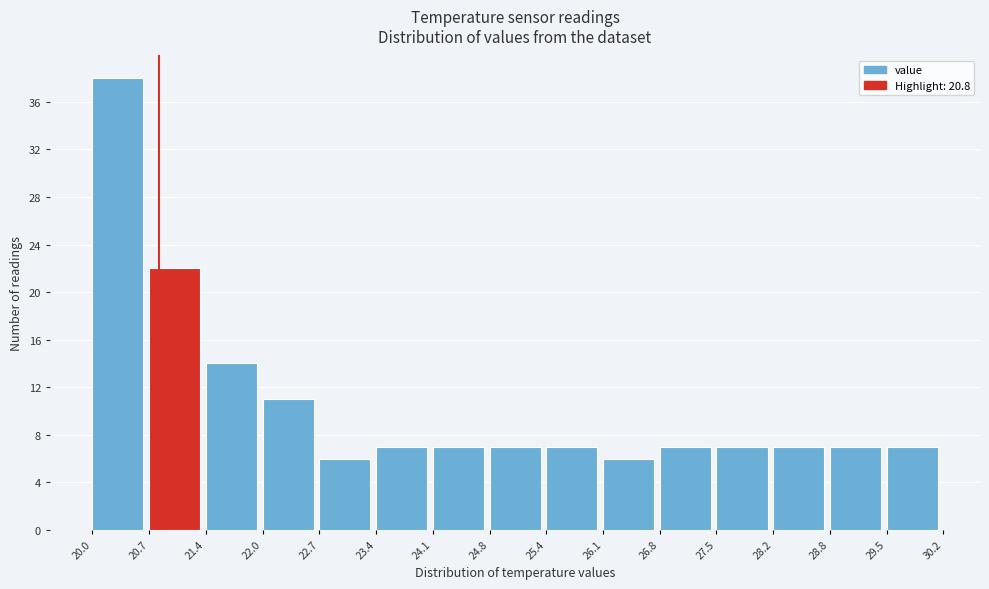

Which range on the x-axis has the tallest bar?

20.0 to 20.7